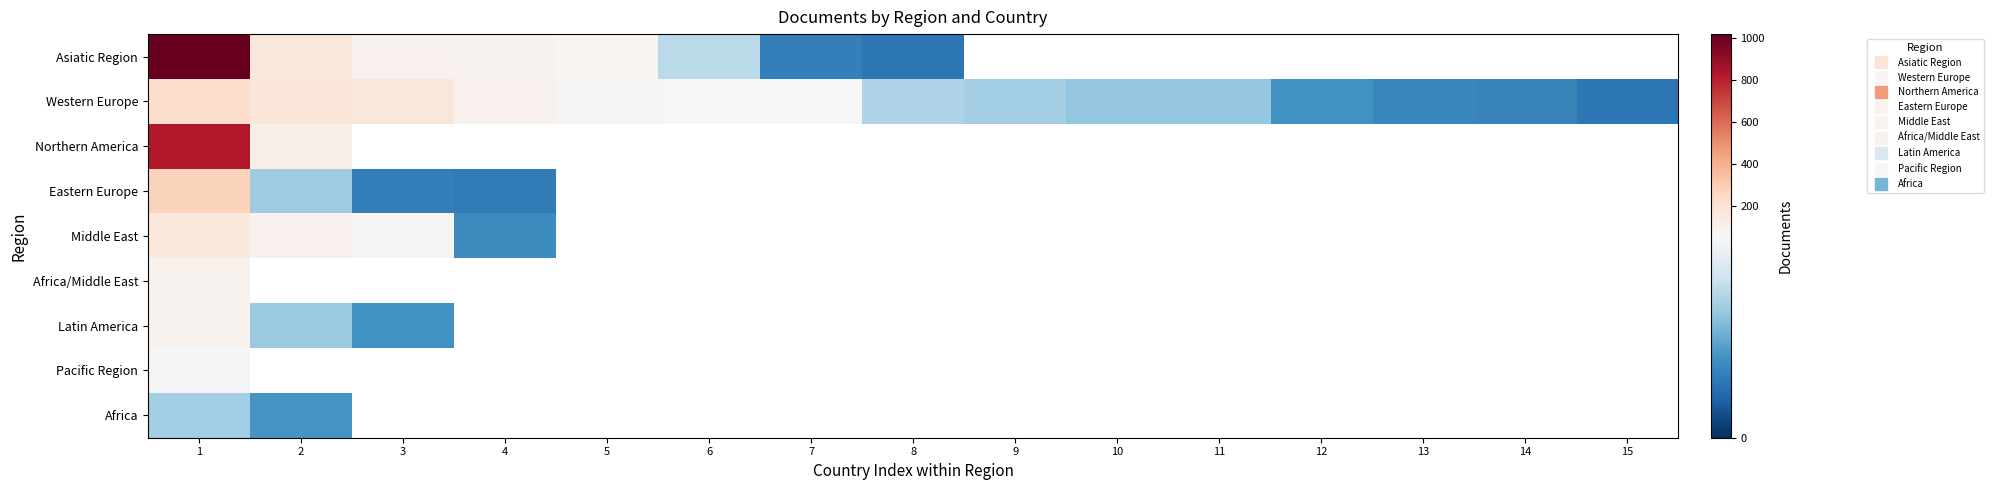

Which series changed the most between 4 and 8?

Asiatic Region